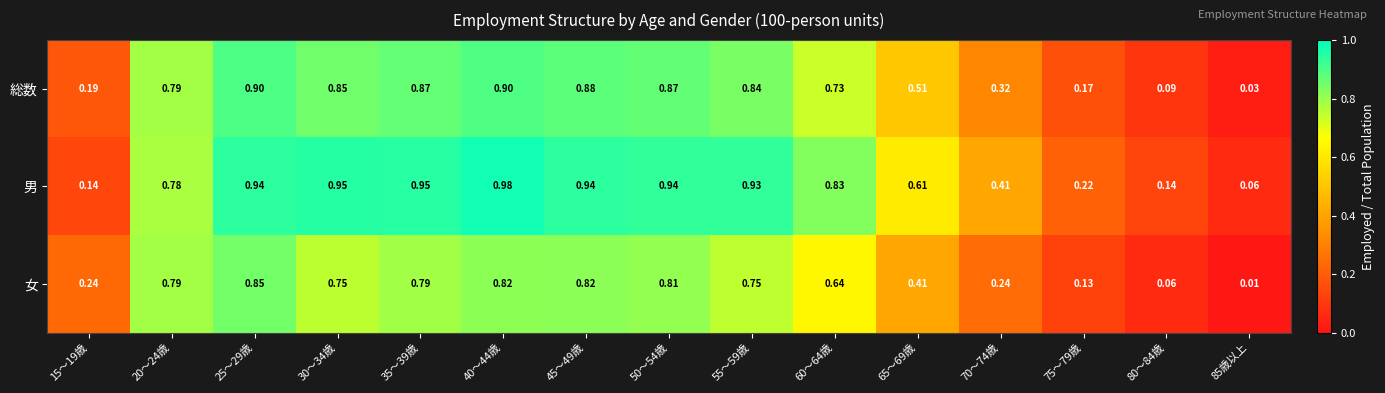

Which series has the widest spread of values?

男